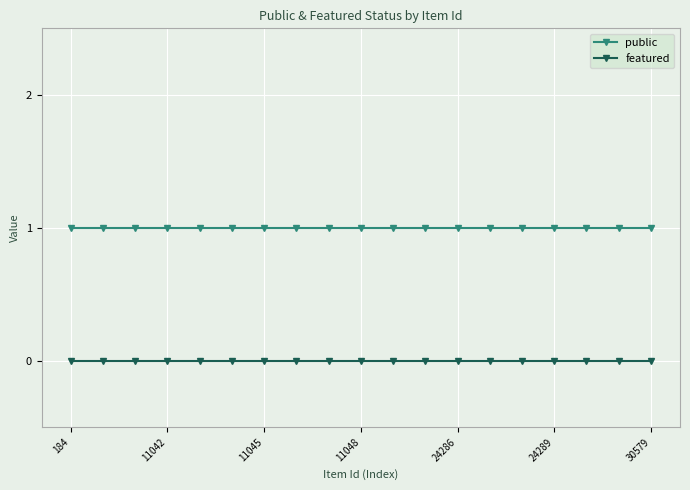

What is the value of the public point at the 5th from the left?

1